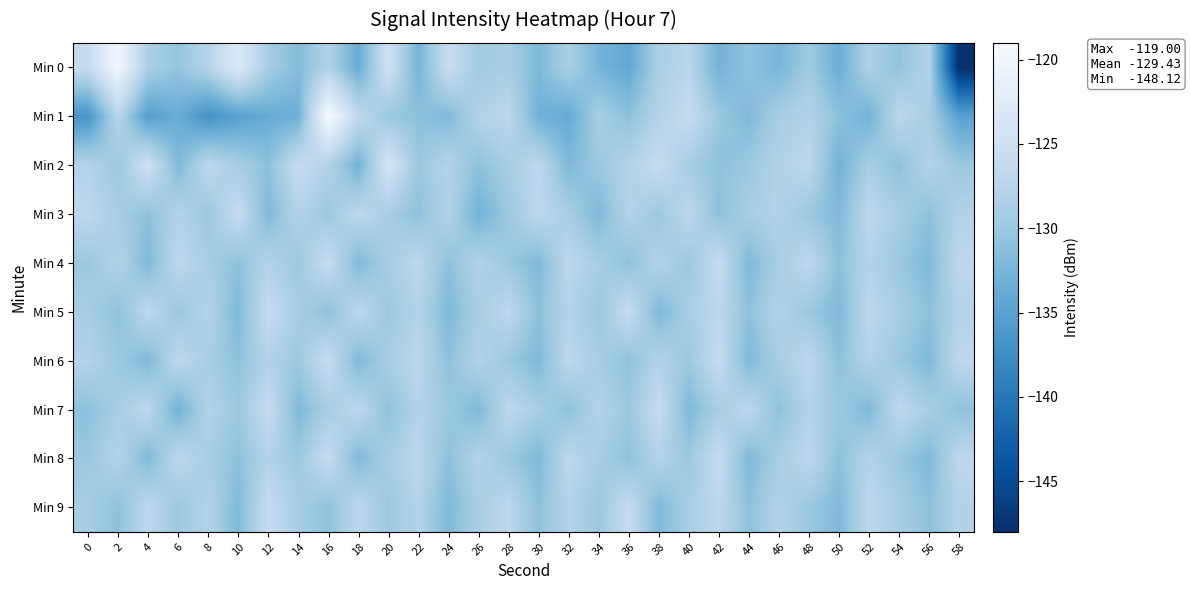

What is the smallest value displayed?

-148.1